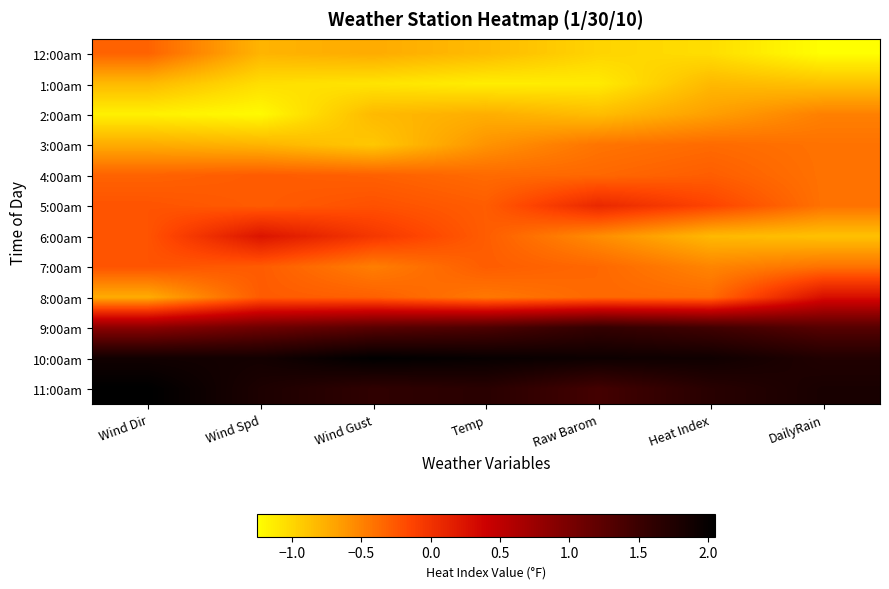

Rank the series at DailyRain from highest to lowest value.

11:00am, 10:00am, 9:00am, 8:00am, 3:00am, 4:00am, 5:00am, 7:00am, 2:00am, 1:00am, 6:00am, 12:00am